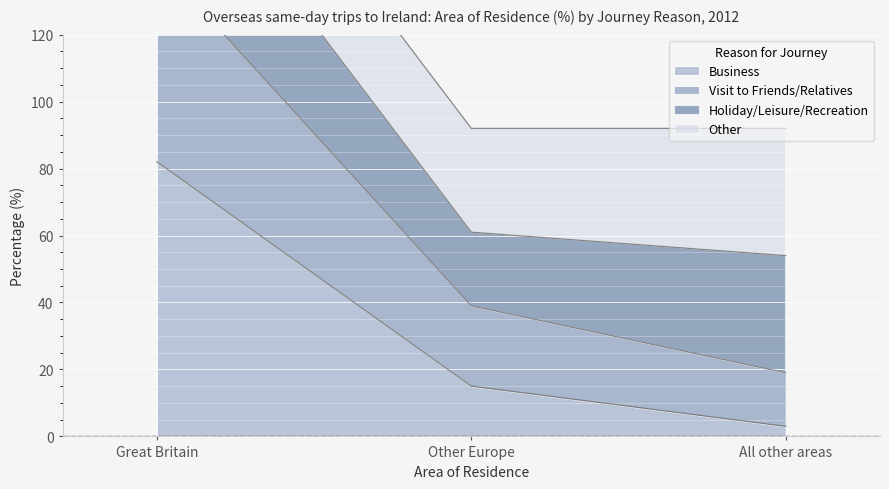

What is the greatest value displayed?

142